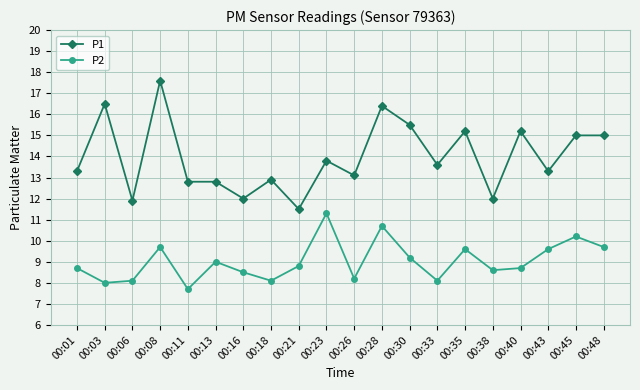

Reading left to right, extract all data points from this chart.

P1: 00:01=13.3	00:03=16.5	00:06=11.9	00:08=17.6	00:11=12.8	00:13=12.8	00:16=12.0	00:18=12.9	00:21=11.5	00:23=13.8	00:26=13.1	00:28=16.4	00:30=15.5	00:33=13.6	00:35=15.2	00:38=12.0	00:40=15.2	00:43=13.3	00:45=15.0	00:48=15.0
P2: 00:01=8.7	00:03=8.0	00:06=8.1	00:08=9.7	00:11=7.7	00:13=9.0	00:16=8.5	00:18=8.1	00:21=8.8	00:23=11.3	00:26=8.2	00:28=10.7	00:30=9.2	00:33=8.1	00:35=9.6	00:38=8.6	00:40=8.7	00:43=9.6	00:45=10.2	00:48=9.7